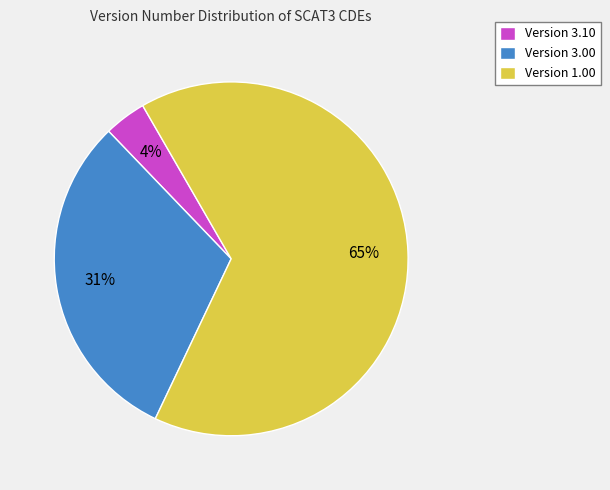

Do Version 1.00 and Version 3.00 together represent more than half of the pie?

Yes